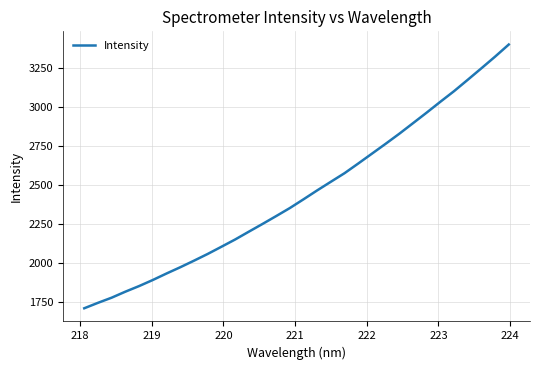

What is the maximum value shown in the chart?

3398.2